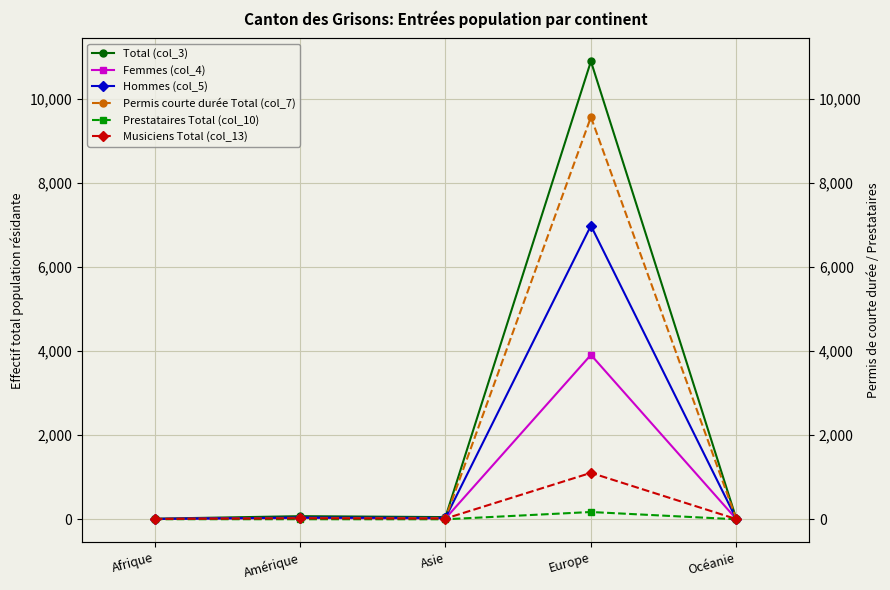

In Total (col_3), how many points are higher than both neighbors (excluding endpoints)?

2